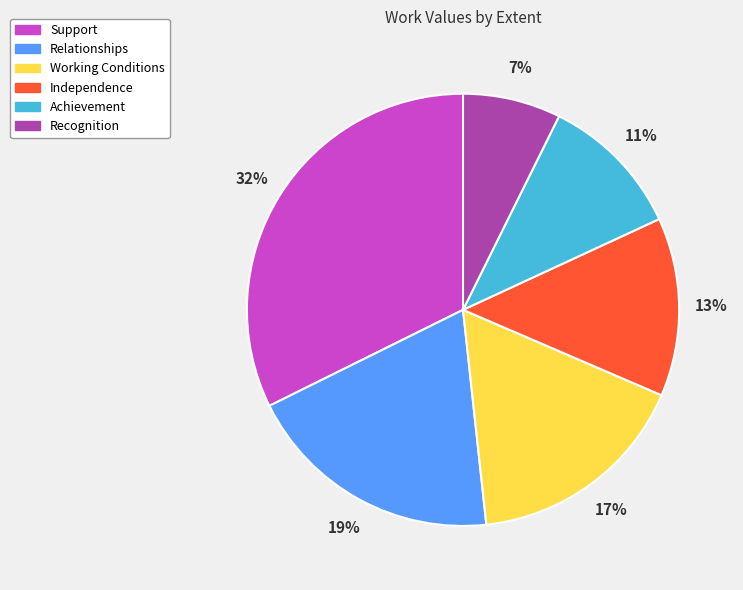

Do Working Conditions and Relationships together represent more than half of the pie?

No